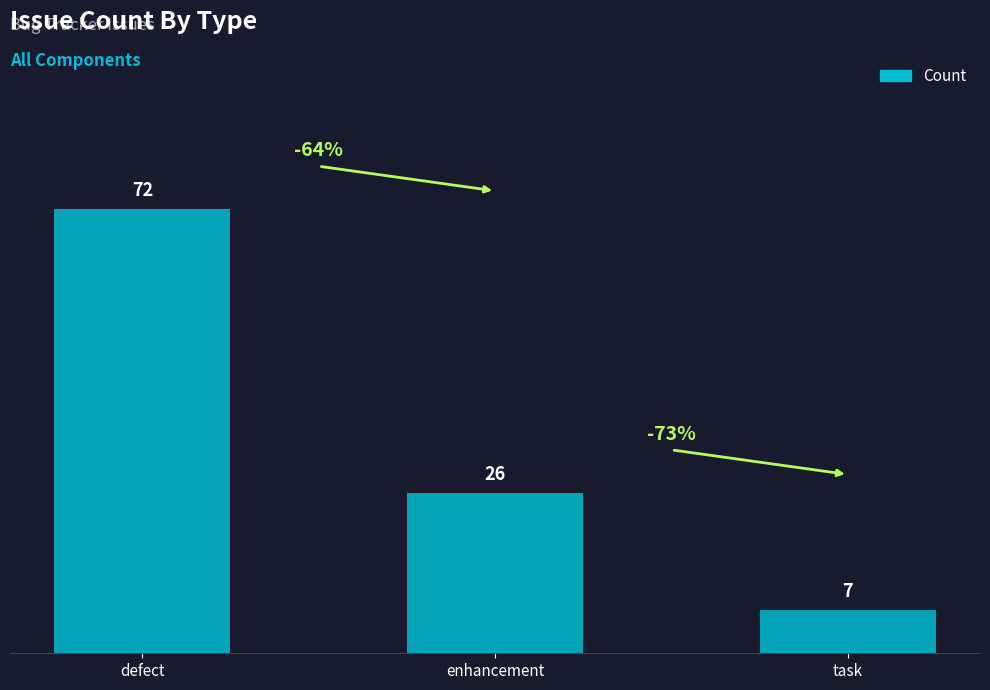

What is the label of the 2nd bar from the right?

enhancement